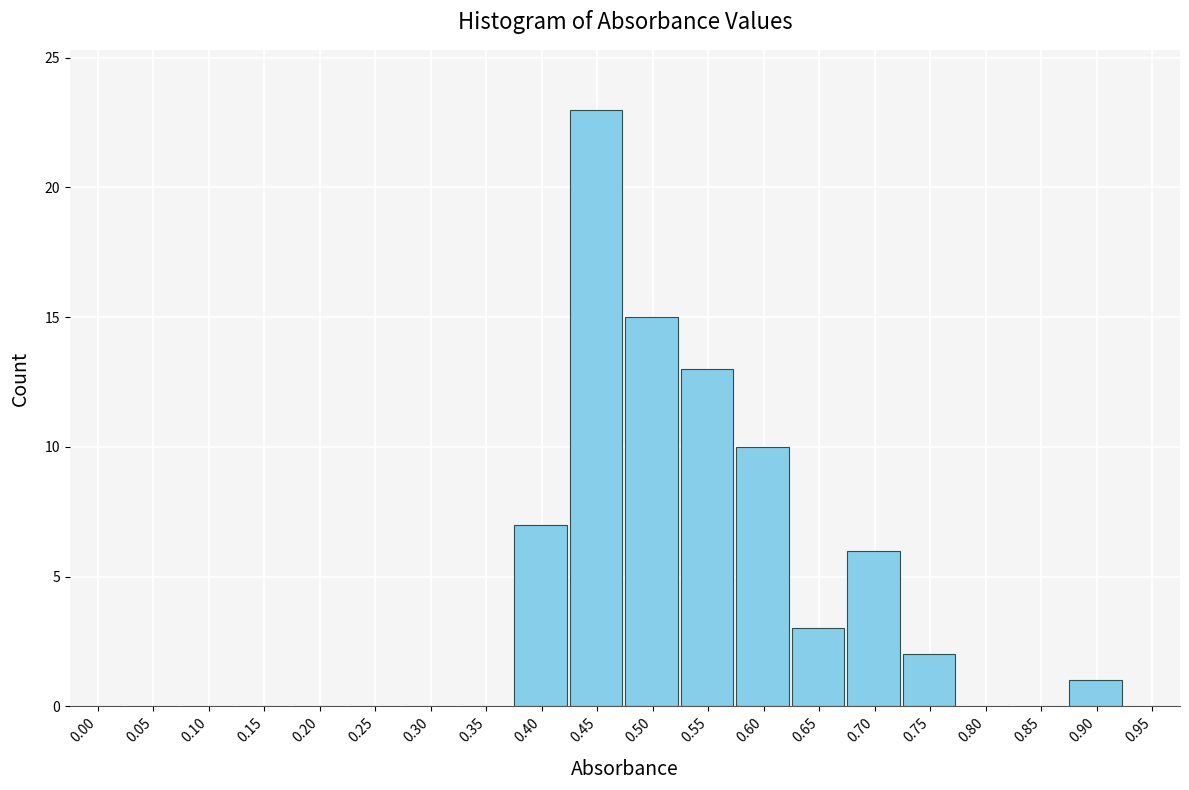

Reading left to right, extract all data points from this chart.

0.00=0	0.05=0	0.10=0	0.15=0	0.20=0	0.25=0	0.30=0	0.35=0	0.40=7	0.45=23	0.50=15	0.55=13	0.60=10	0.65=3	0.70=6	0.75=2	0.80=0	0.85=0	0.90=1	0.95=0